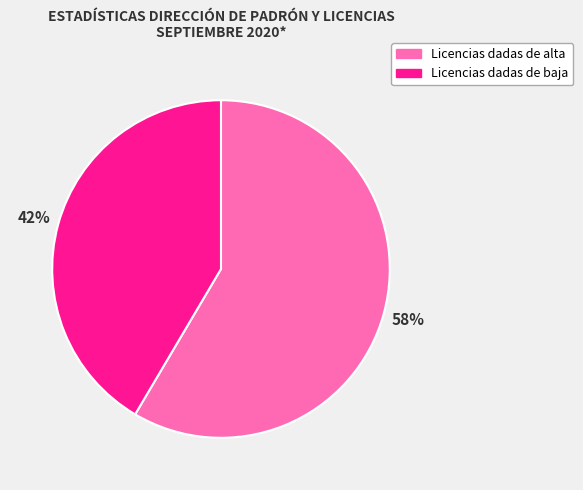

Does Licencias dadas de baja account for over 50% of the chart?

No